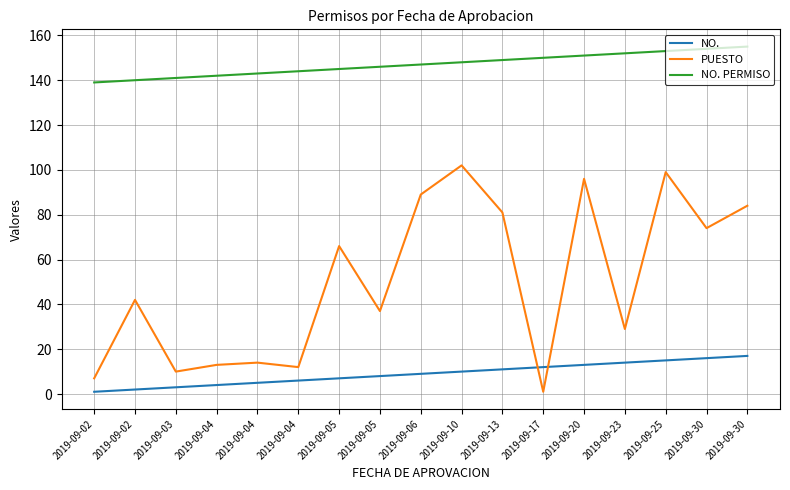

True or false: NO. has more than 1 points higher than both neighbors.

False